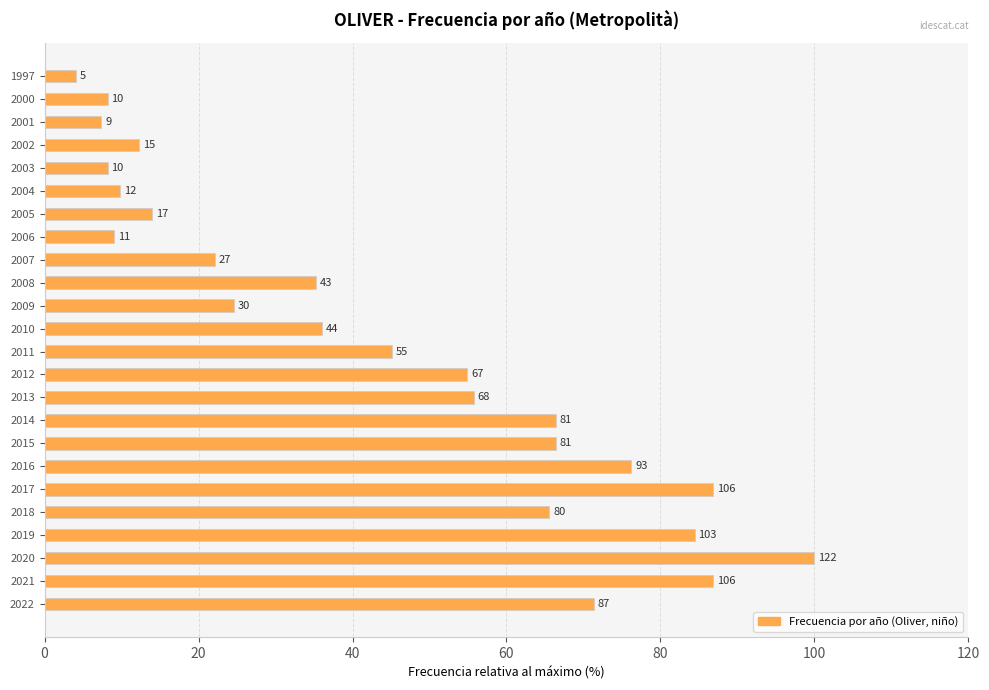

How many bars are there in total?

24